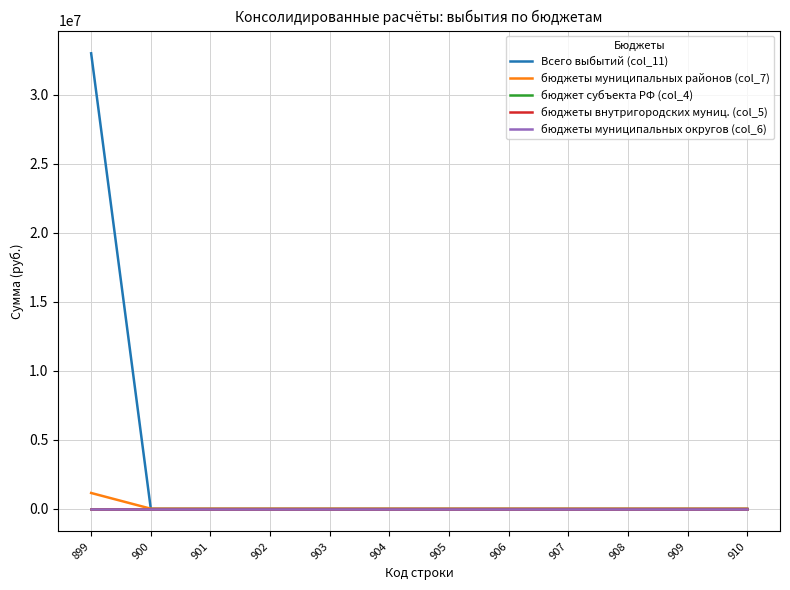

Which category has the lowest value in the бюджеты внутригородских муниц. (col_5) series?

899